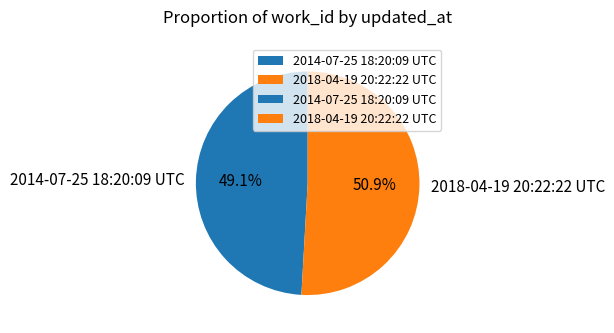

To the nearest percent, what is the difference between the 2018-04-19 20:22:22 UTC and 2014-07-25 18:20:09 UTC slice percentages?

2%